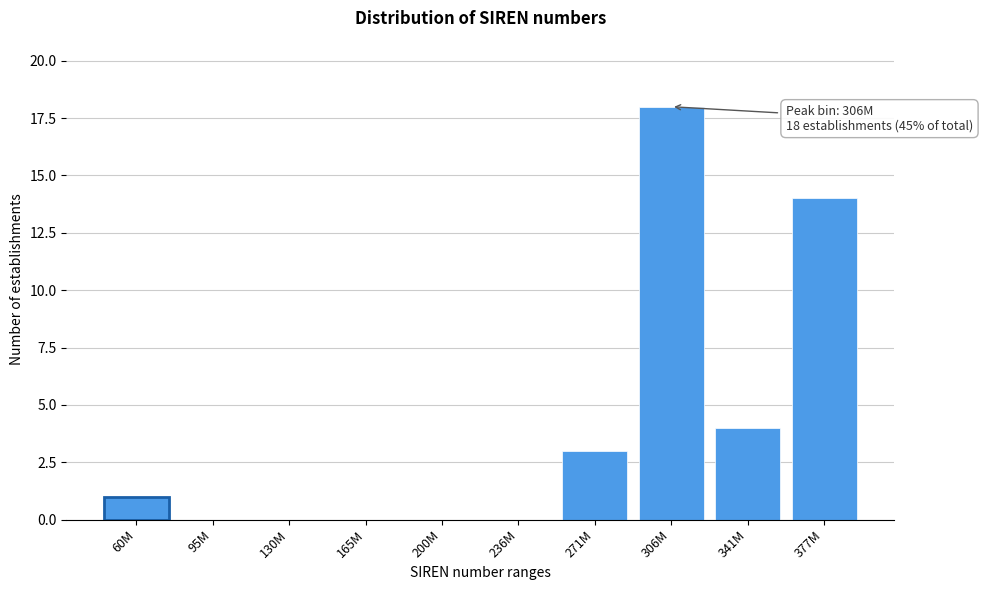

Reading left to right, extract all data points from this chart.

60M=1	95M=0	130M=0	165M=0	200M=0	236M=0	271M=3	306M=18	341M=4	377M=14